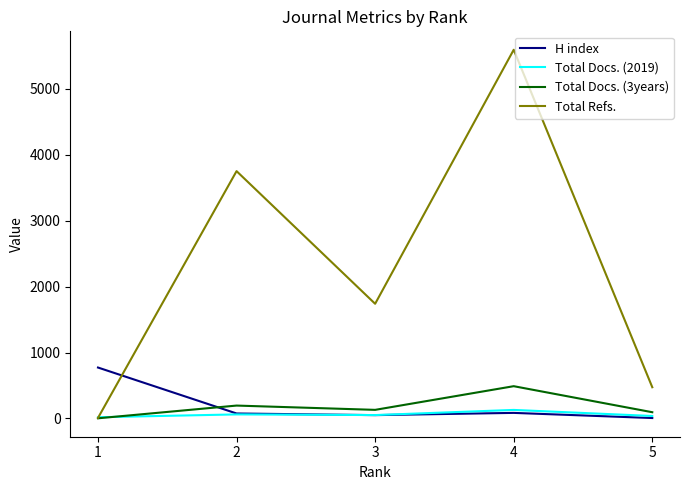

Rank the series by their maximum value, from lowest to highest.

Total Docs. (2019), Total Docs. (3years), H index, Total Refs.